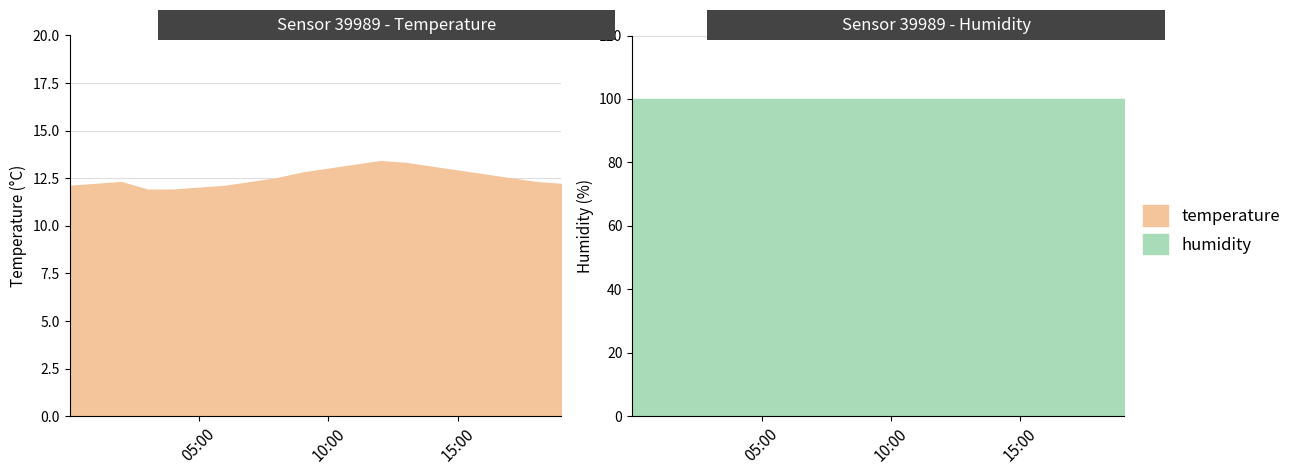

What are all the series names shown in the legend?

temperature, humidity